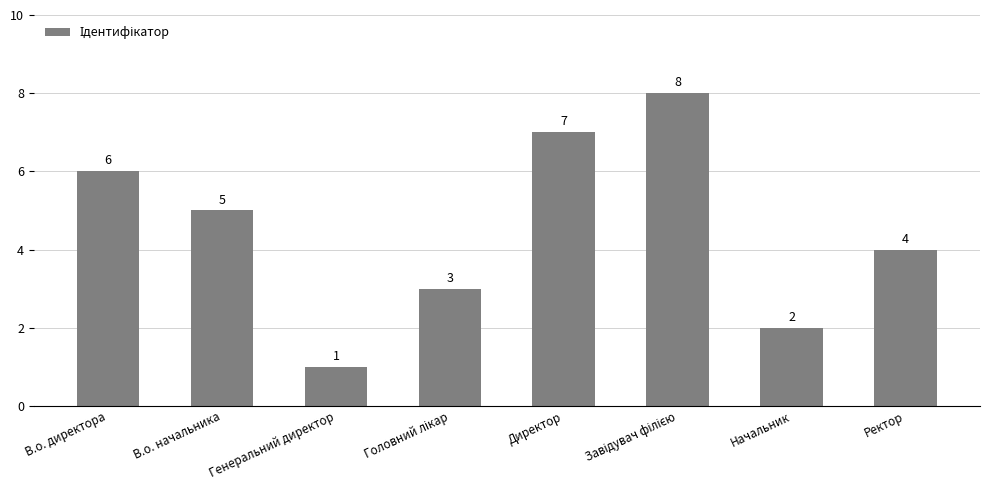

Between Генеральний директор and Ректор, which is larger?

Ректор